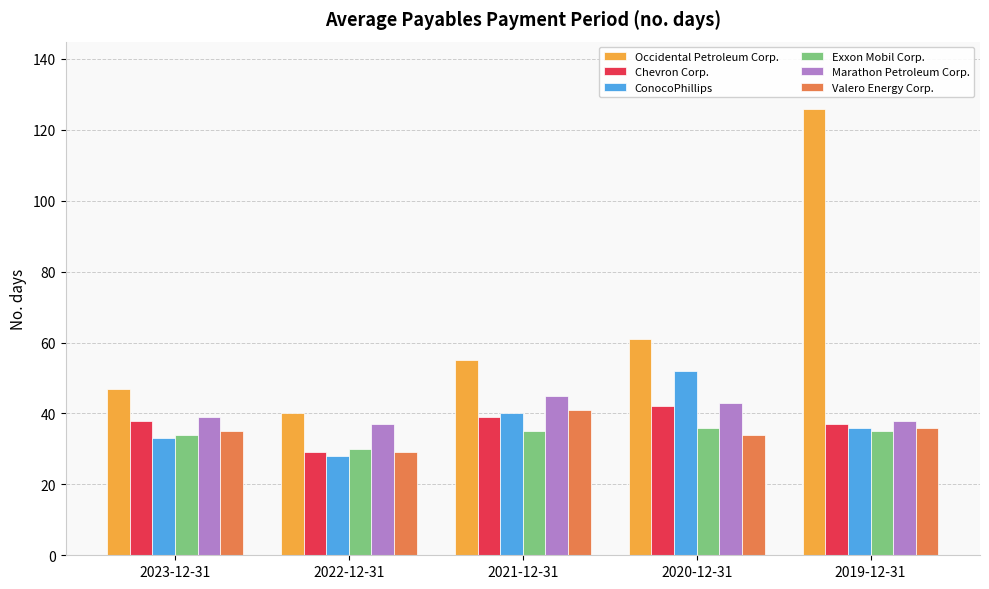

Reading left to right, what are all the values shown in this chart?

Occidental Petroleum Corp.: 2023-12-31=47	2022-12-31=40	2021-12-31=55	2020-12-31=61	2019-12-31=126
Chevron Corp.: 2023-12-31=38	2022-12-31=29	2021-12-31=39	2020-12-31=42	2019-12-31=37
ConocoPhillips: 2023-12-31=33	2022-12-31=28	2021-12-31=40	2020-12-31=52	2019-12-31=36
Exxon Mobil Corp.: 2023-12-31=34	2022-12-31=30	2021-12-31=35	2020-12-31=36	2019-12-31=35
Marathon Petroleum Corp.: 2023-12-31=39	2022-12-31=37	2021-12-31=45	2020-12-31=43	2019-12-31=38
Valero Energy Corp.: 2023-12-31=35	2022-12-31=29	2021-12-31=41	2020-12-31=34	2019-12-31=36